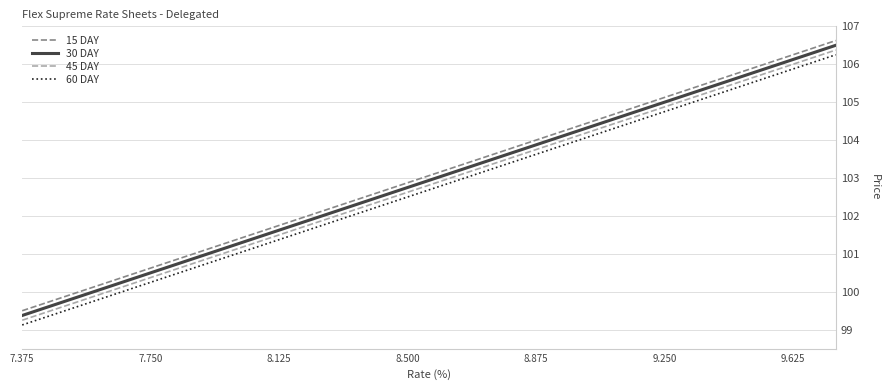

What is the minimum value for 60 DAY?

99.1